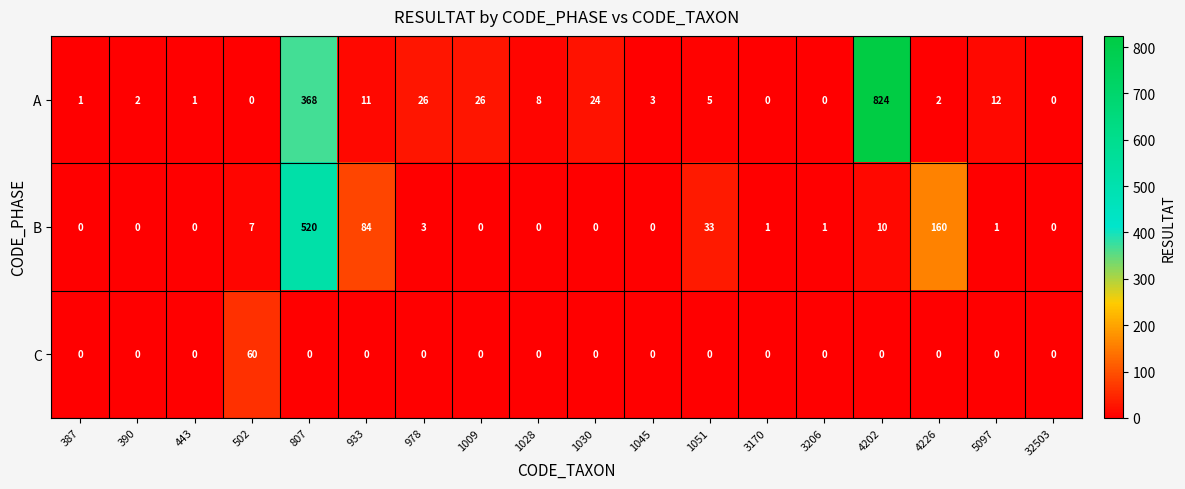

Which series has the widest spread of values?

A